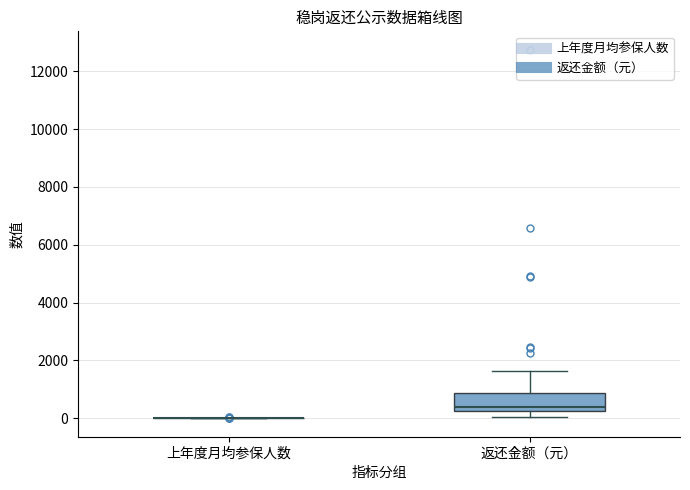

Reading left to right, transcribe this box plot: for each box, give where its median line is, the range the box spans, and where its two whiskers end, as read against the y-axis. The values are not printed on the chart, so give them approximately, as read against the axis.

上年度月均参保人数: box collapsed to a line at 0, whiskers 0 to 0
返还金额（元）: median 400, box 200 to 800, whiskers 0 to 1600